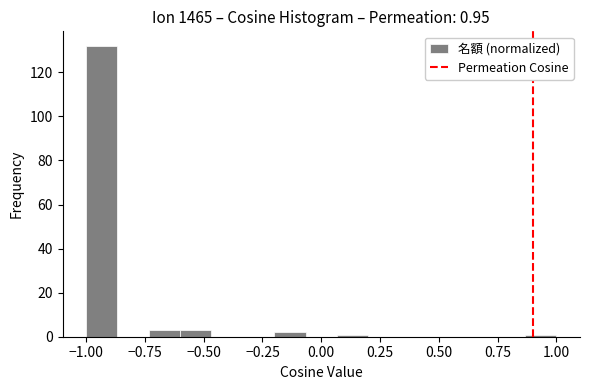

Around what value on the x-axis is the tallest bar? Give the approximate position of its centre, as read against the axis.

-0.95